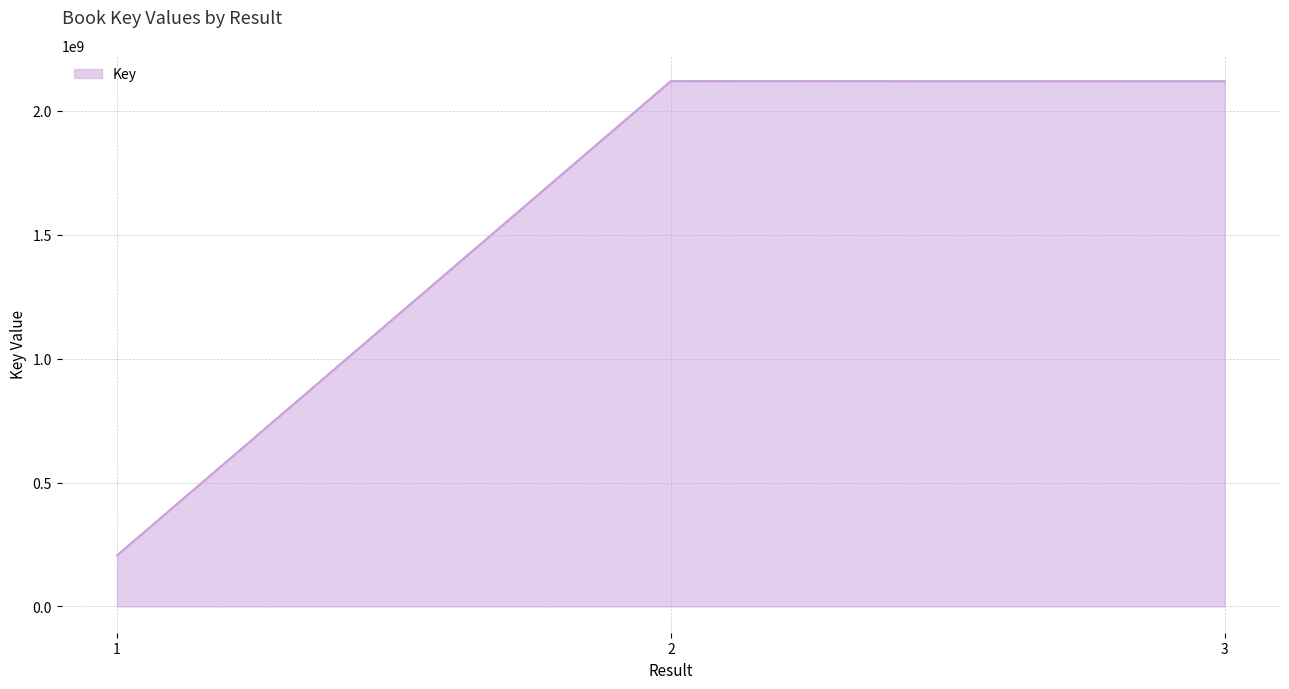

What is the ratio of the value at 2 to the value at 3?

1.0